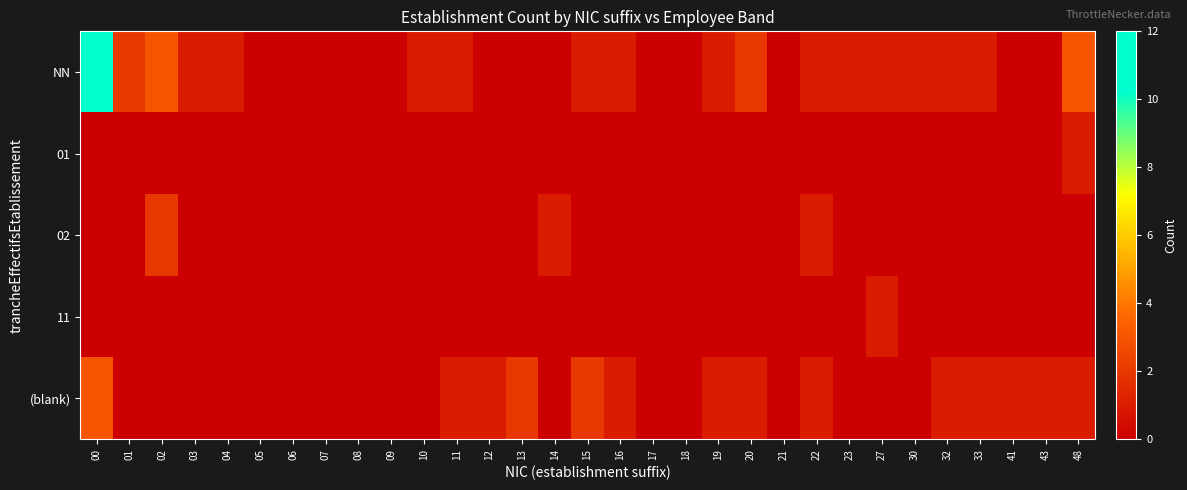

Rank the series at 13 from lowest to highest value.

NN, 01, 02, 11, (blank)